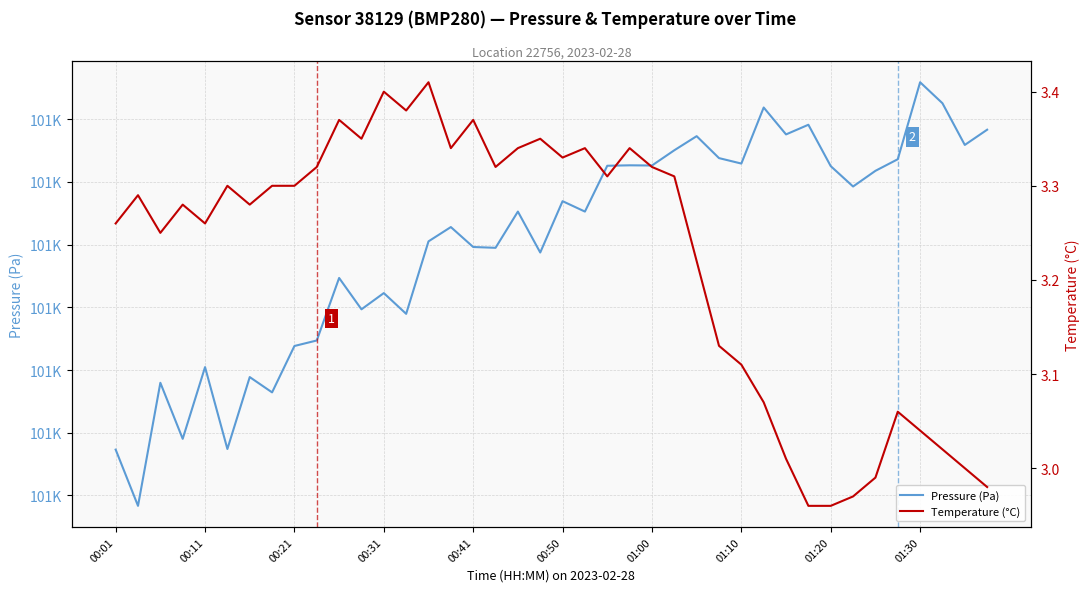

List the labels in order of Temperature (°C) value, smallest first.

31, 32, 33, 39, 34, 38, 30, 37, 36, 35, 29, 28, 27, 26, 00:21, 00:01, 00:41, 00:31, 01:00, 00:11, 00:50, 01:10, 01:20, 22, 25, 01:30, 17, 24, 20, 15, 18, 21, 23, 11, 19, 10, 16, 13, 12, 14